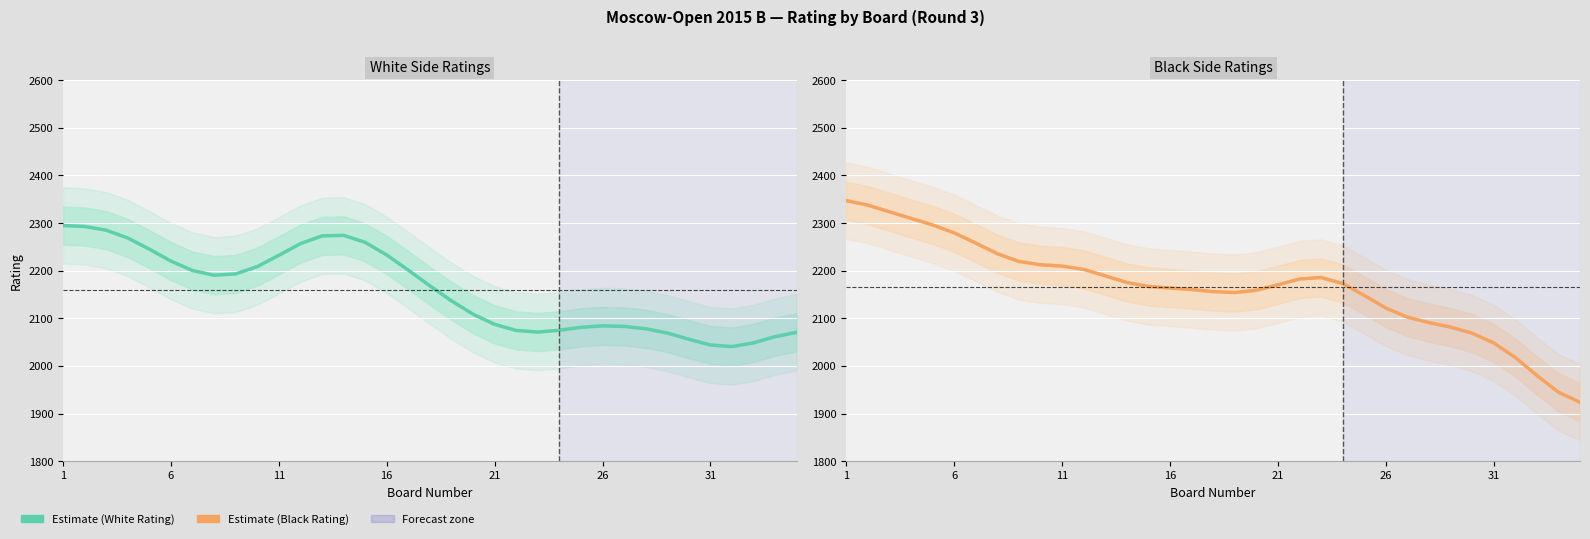

Is it true that the value at 29 is 2068.9?

True